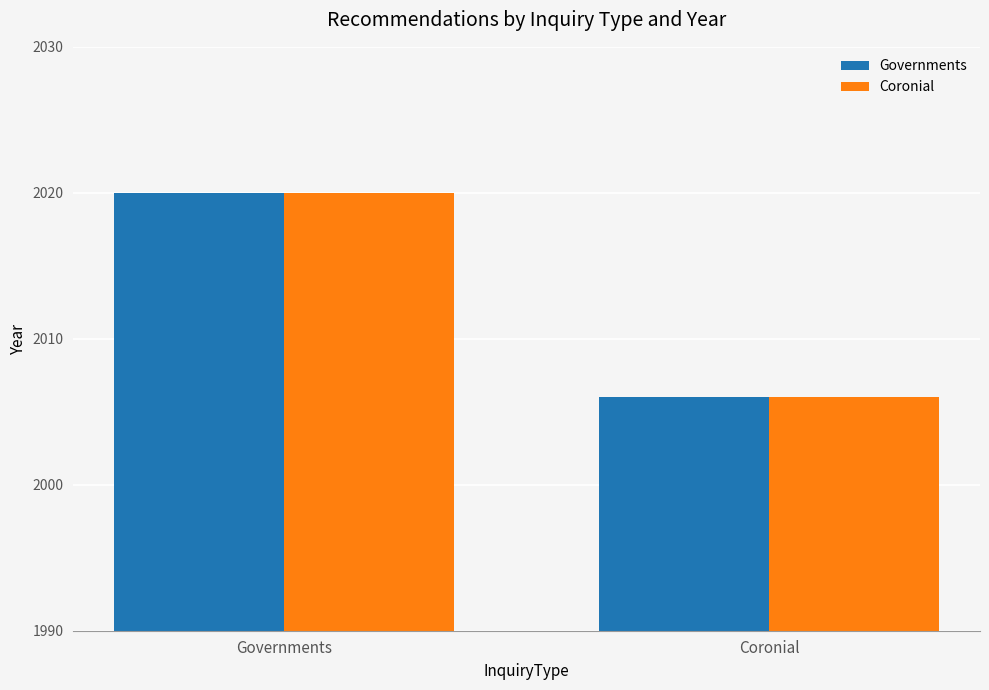

Does the chart contain stacked bars?

No